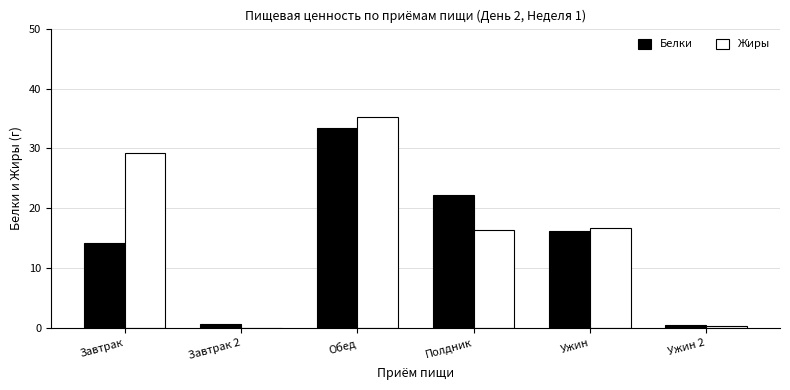

How many distinct data groups are displayed?

2